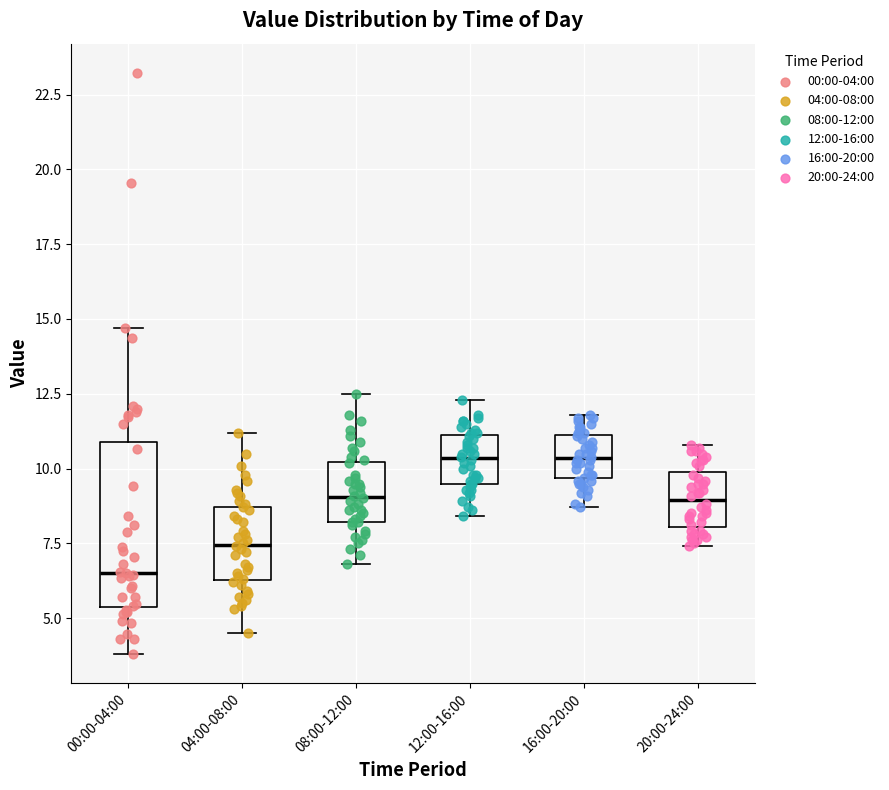

Which box's median line is the lowest?

00:00-04:00